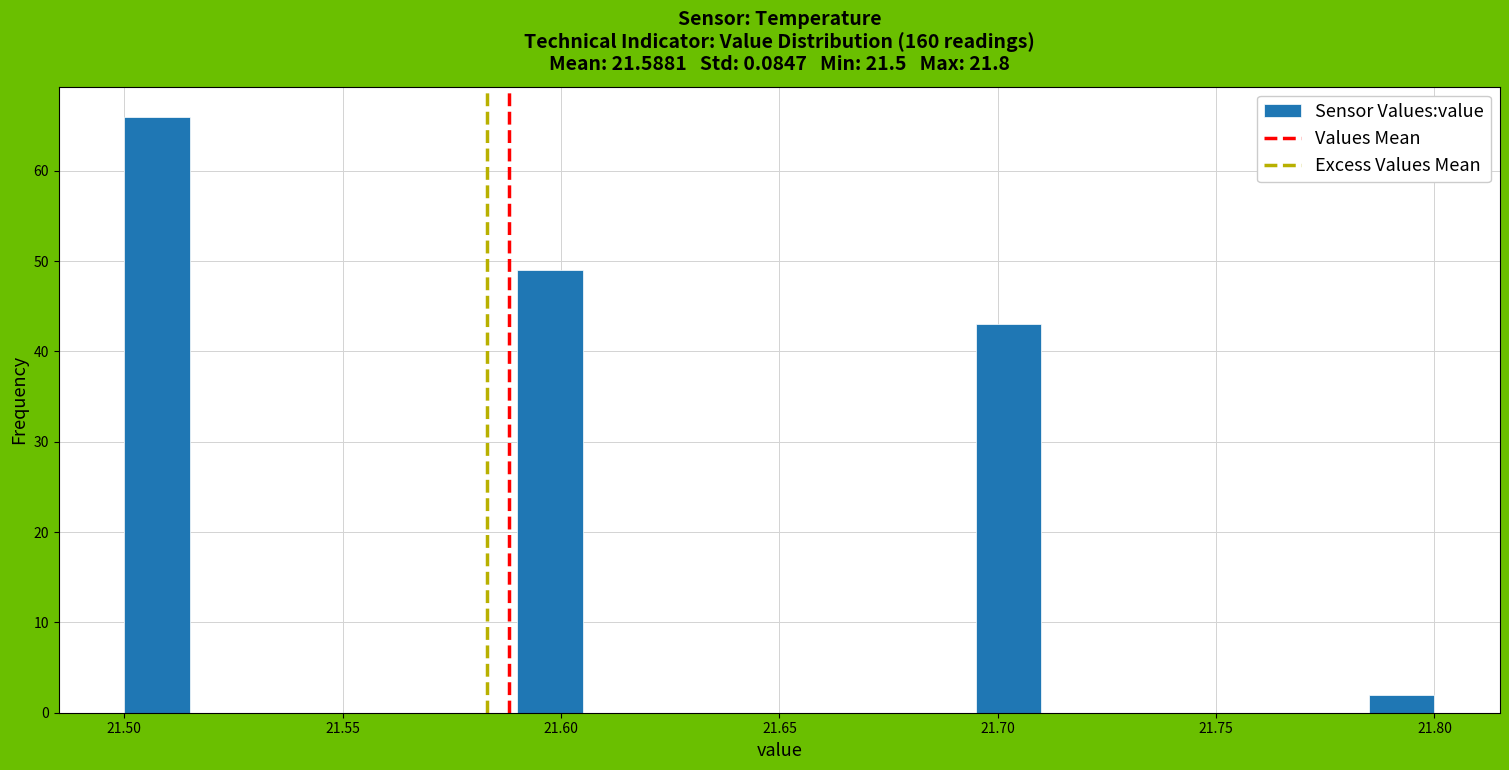

Around what value on the x-axis is the tallest bar? Give the approximate position of its centre, as read against the axis.

21.510